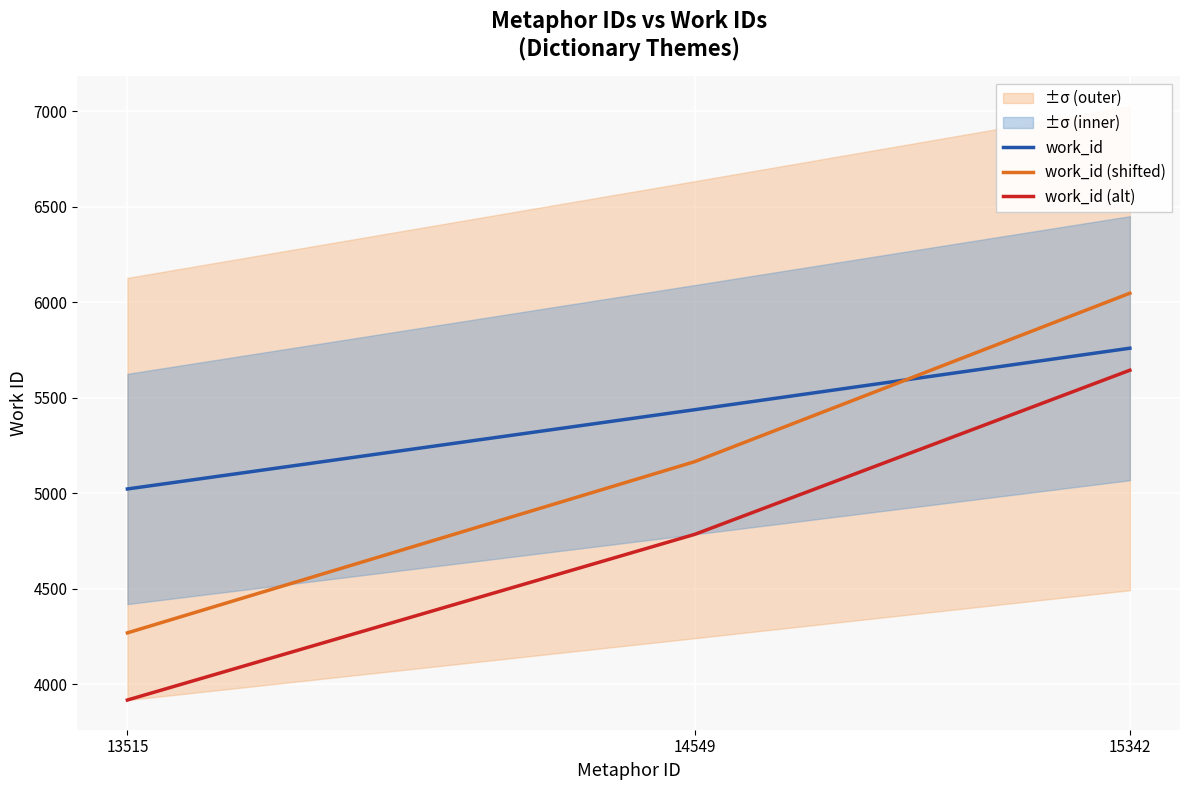

Where does the work_id (alt) series first go above 4785?

14549